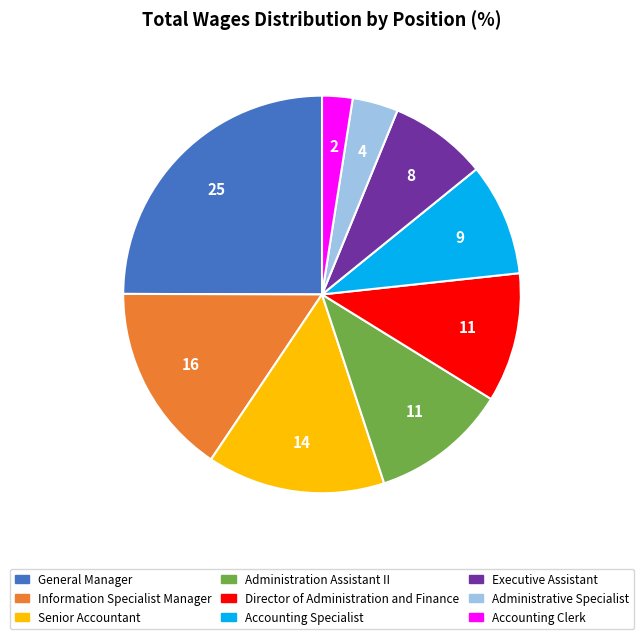

Does any single category account for the majority?

No